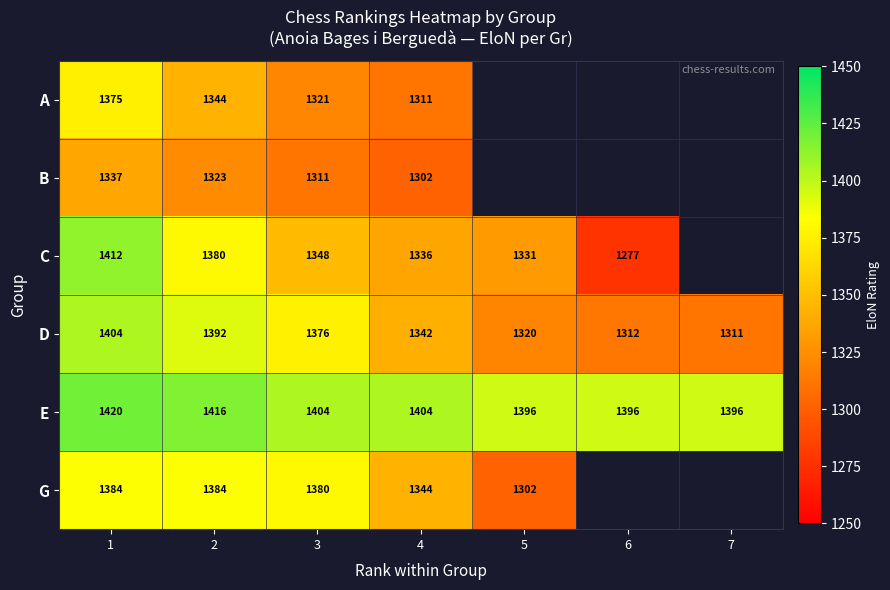

What is the smallest value displayed?

1277.0